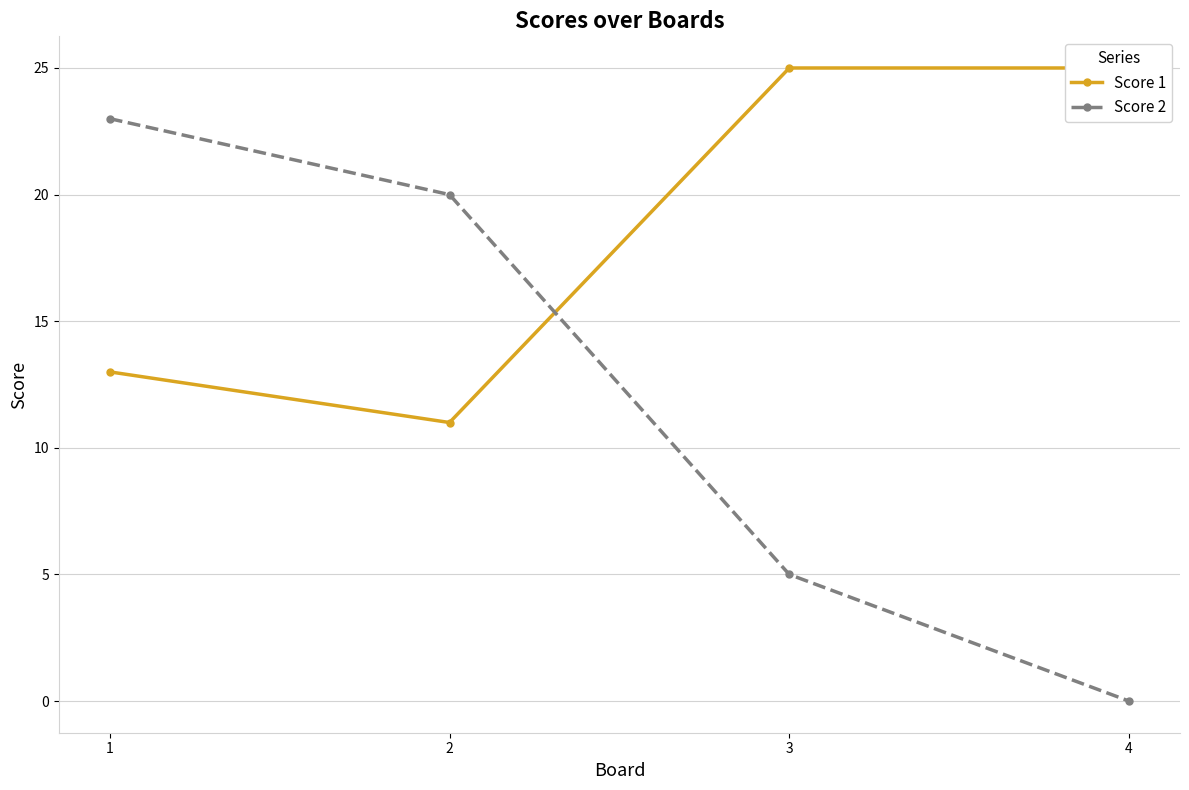

At which label is Score 1 closest to 18?

1